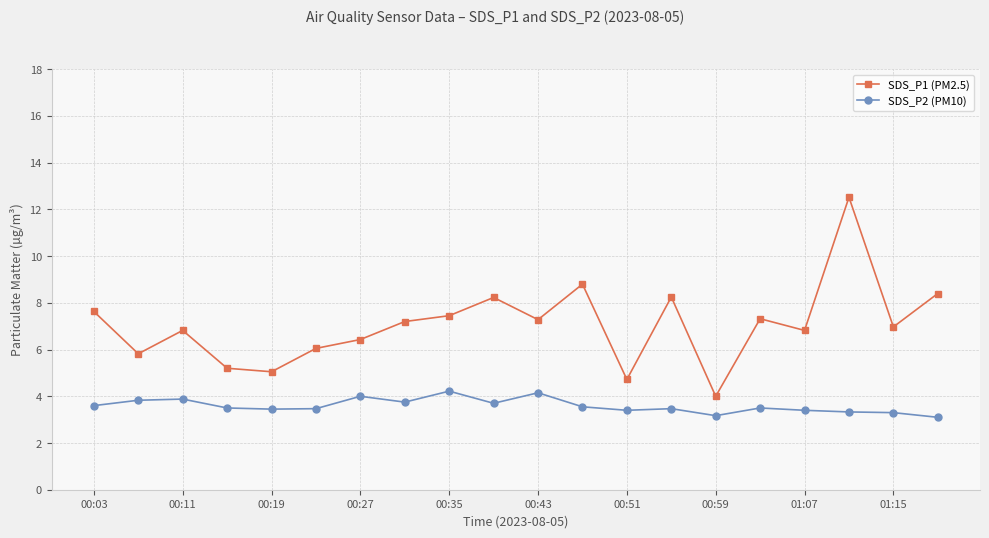

List the series in order of their overall mean, highest first.

SDS_P1 (PM2.5), SDS_P2 (PM10)